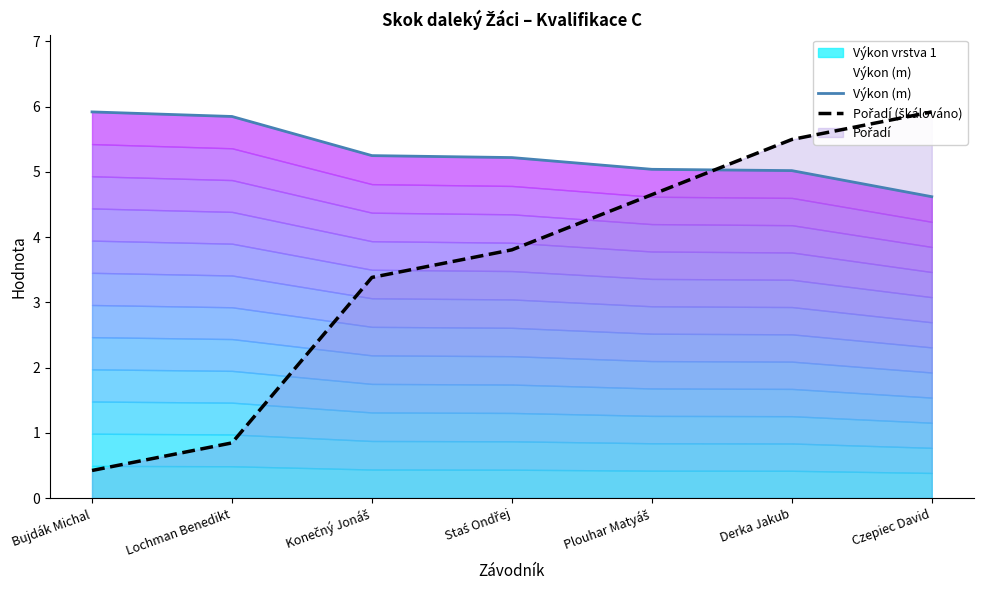

What is the difference between the highest and lowest values at Staś Ondřej?

1.4